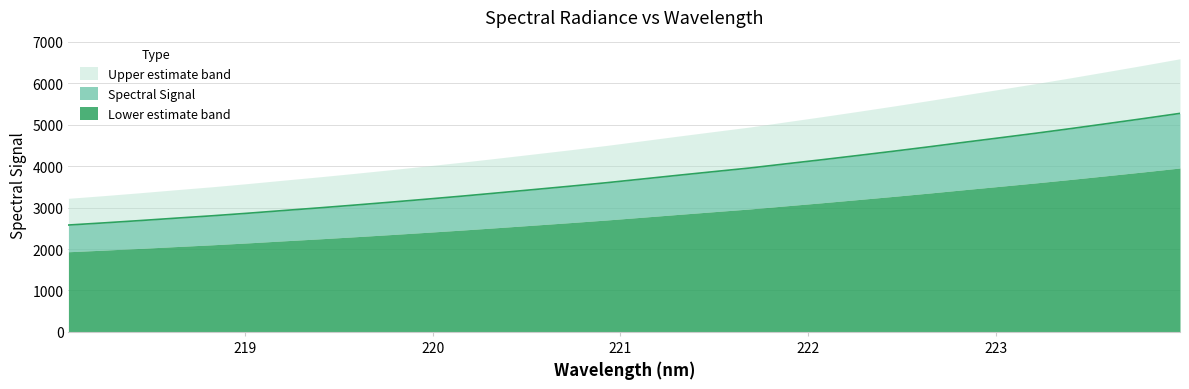

True or false: the data shows 6170.3 at 221.1174.

False